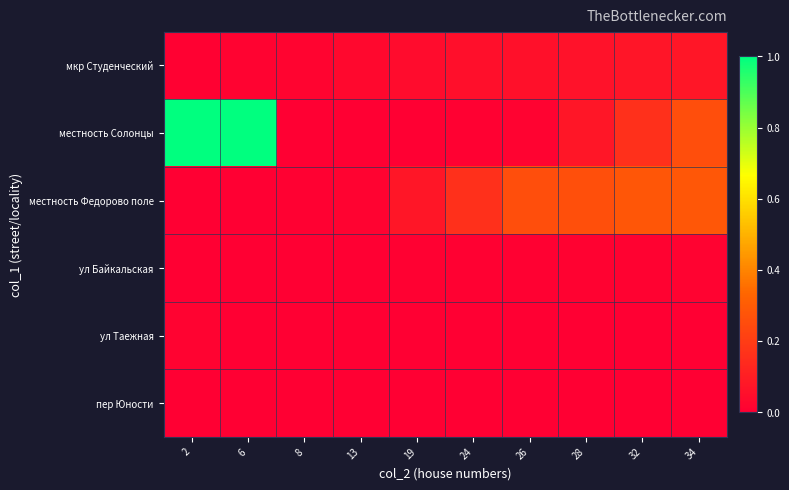

At which category does the chart reach its minimum across all series?

13